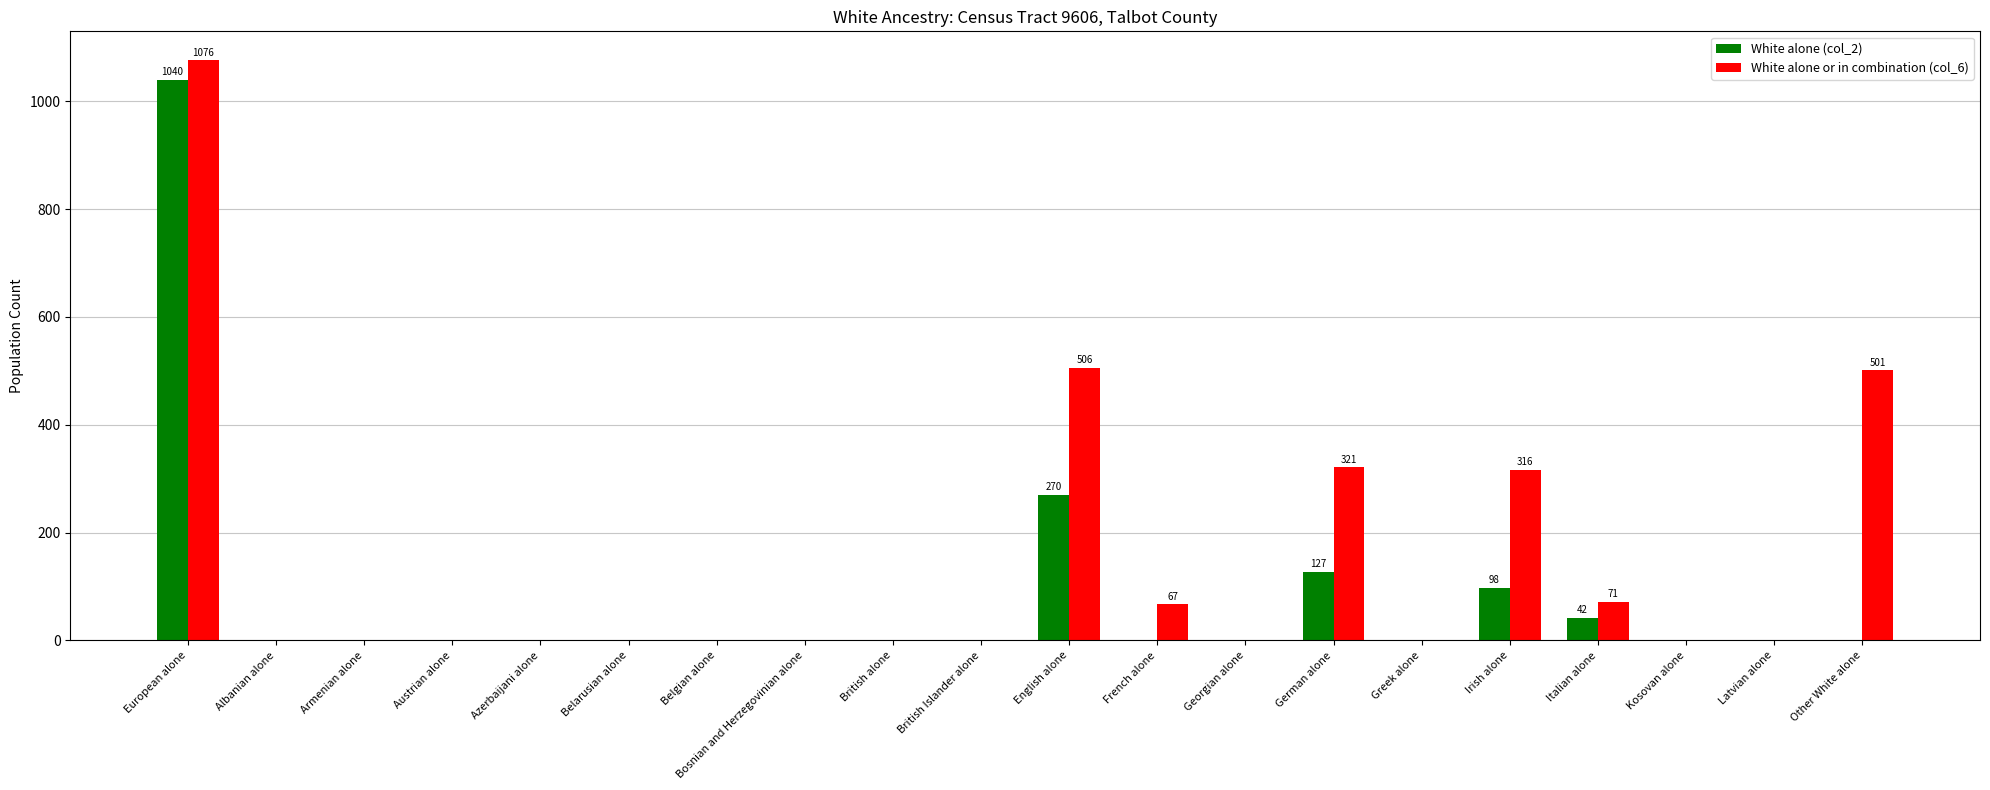

At which category is the sum across all series the highest?

European alone